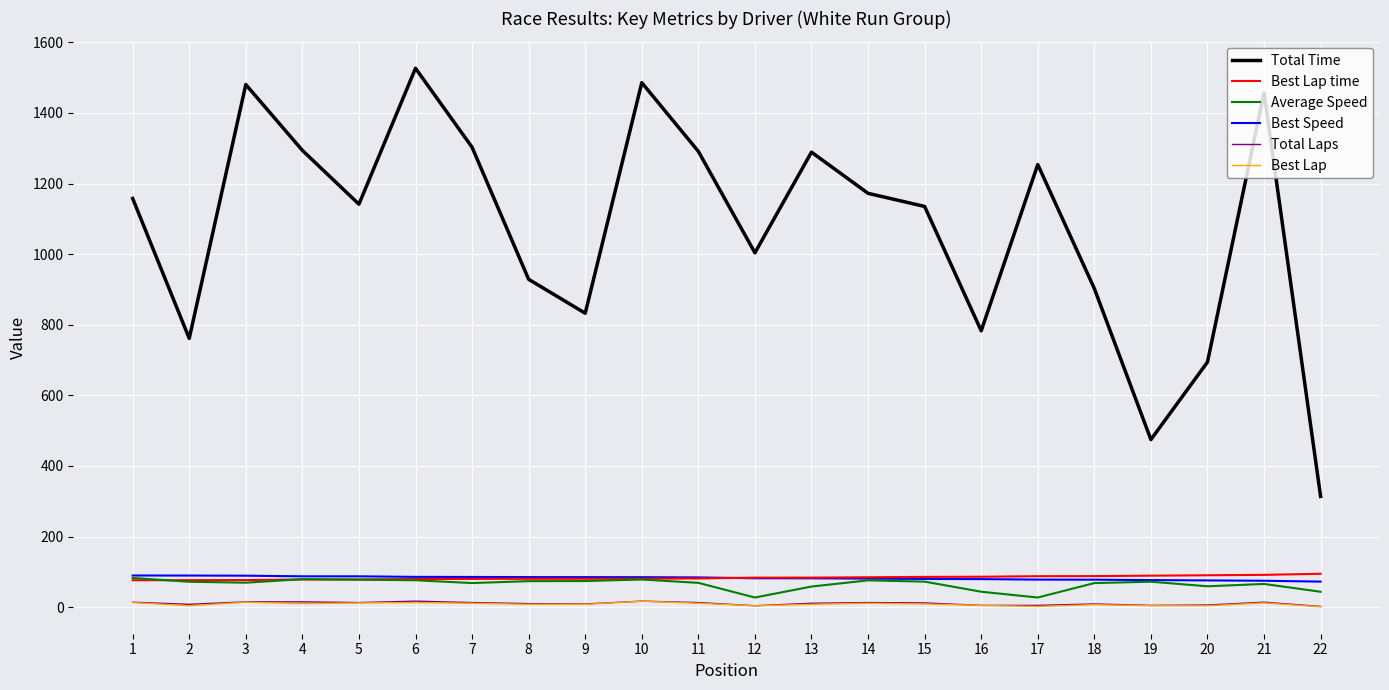

The value of Best Lap time at 18 is 87.9. True or false?

True